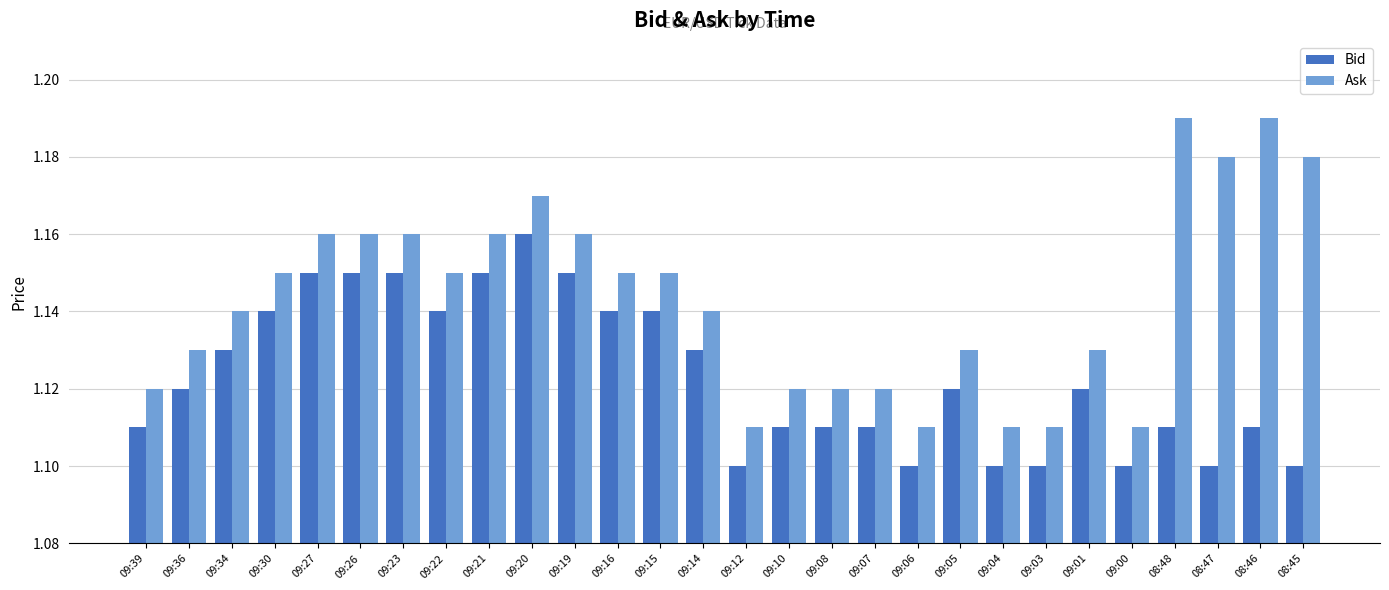

Count the Ask values in the range 1 to 2.

28